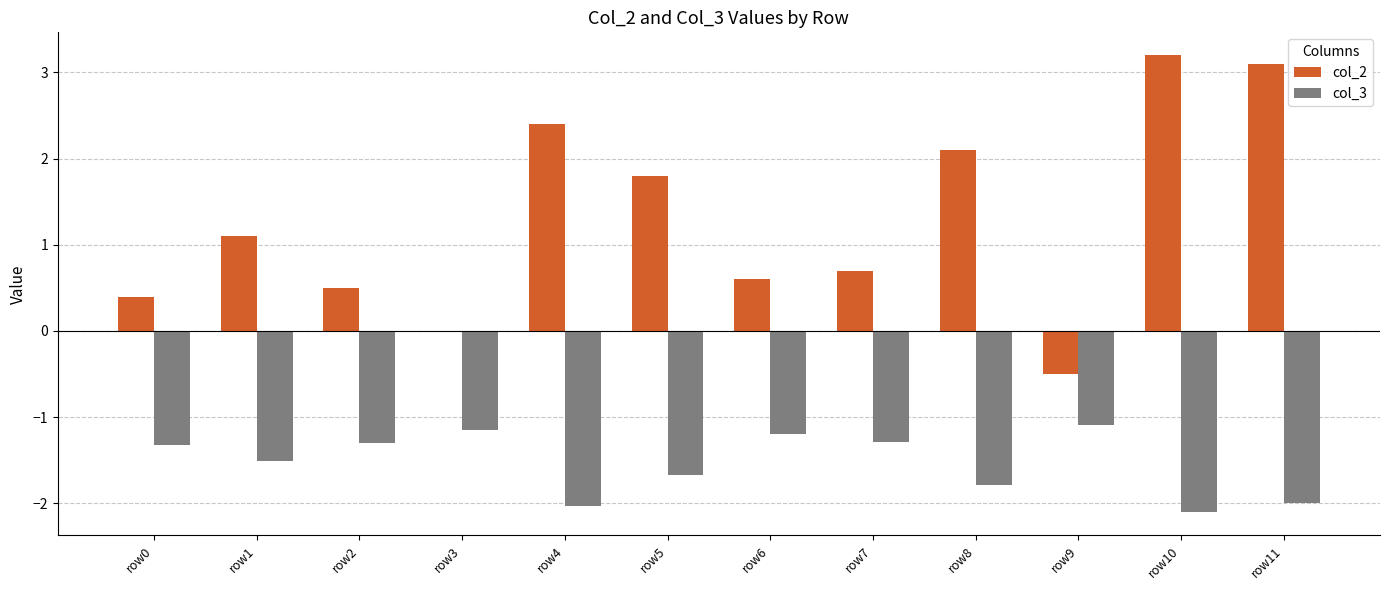

The col_3 series shows -1.9 at row9. True or false?

False